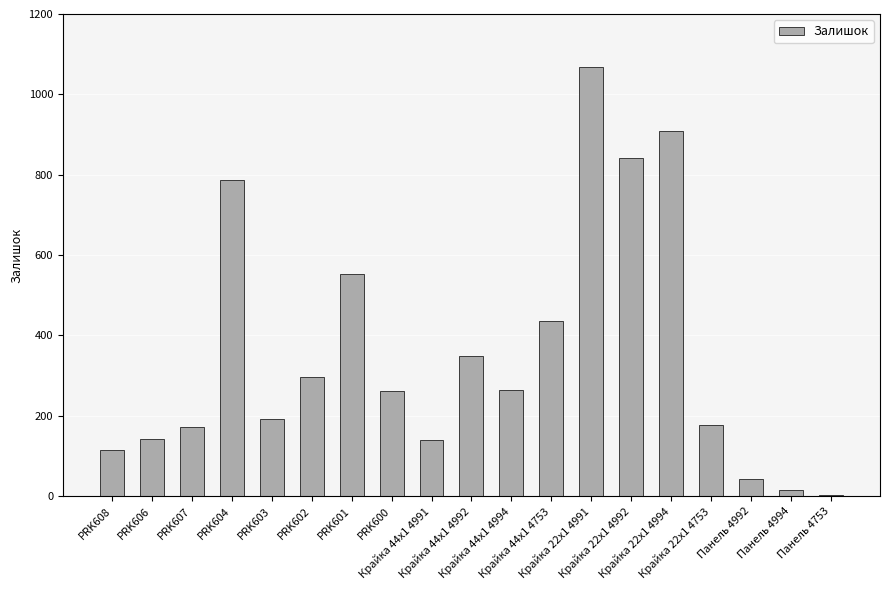

Which category has the highest value across all series?

Крайка 22x1 4991